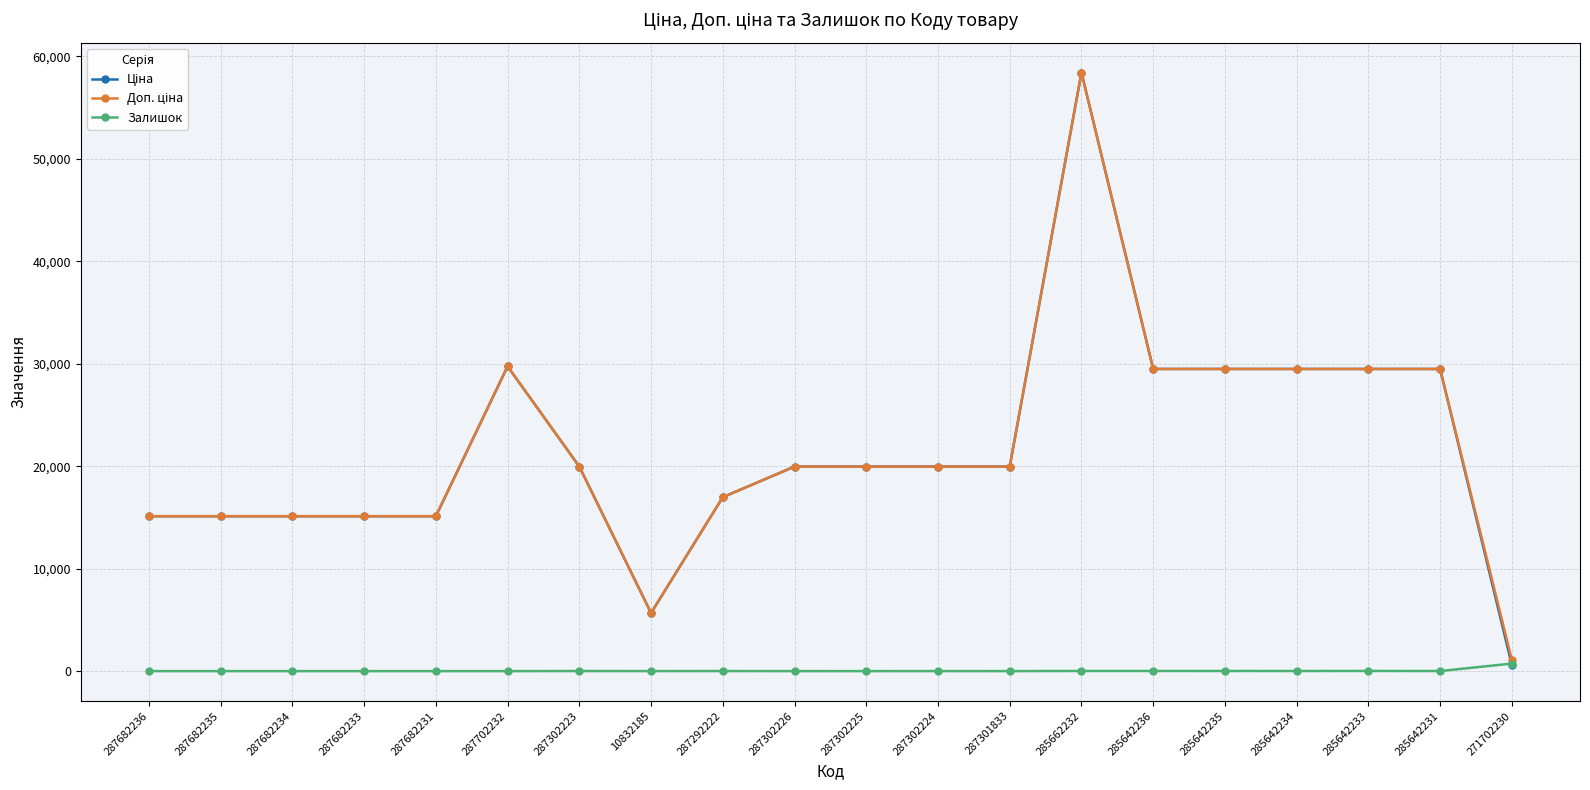

What is the total value across all series at 287682236?

30240.0